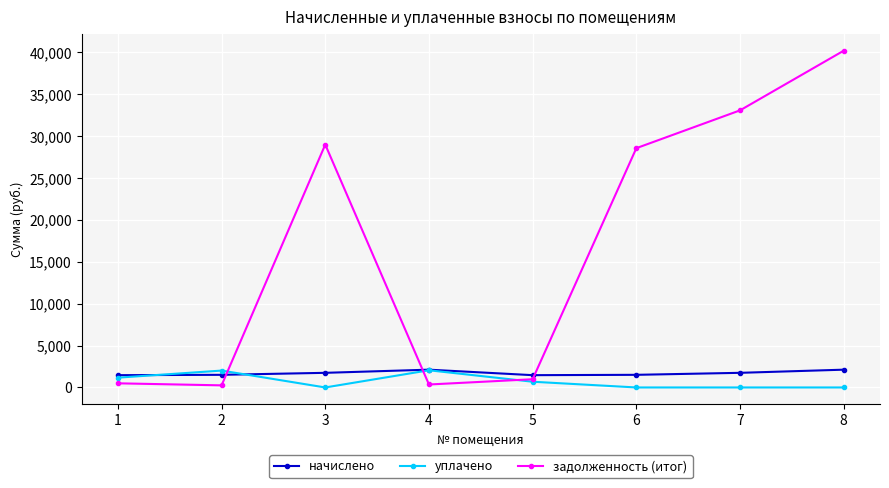

Between which two adjacent categories do начислено and задолженность (итог) first intersect?

2 and 3